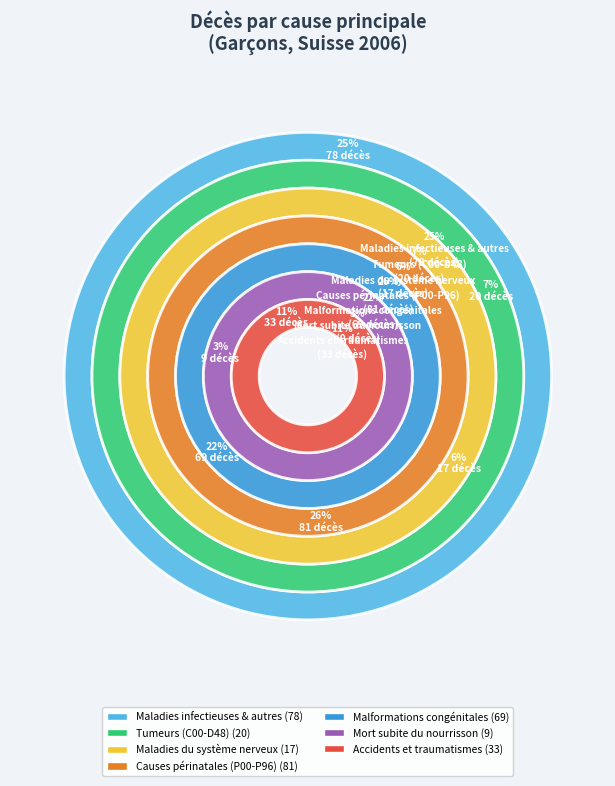

How much of the chart is everything except Malformations congénitales?

77.5%